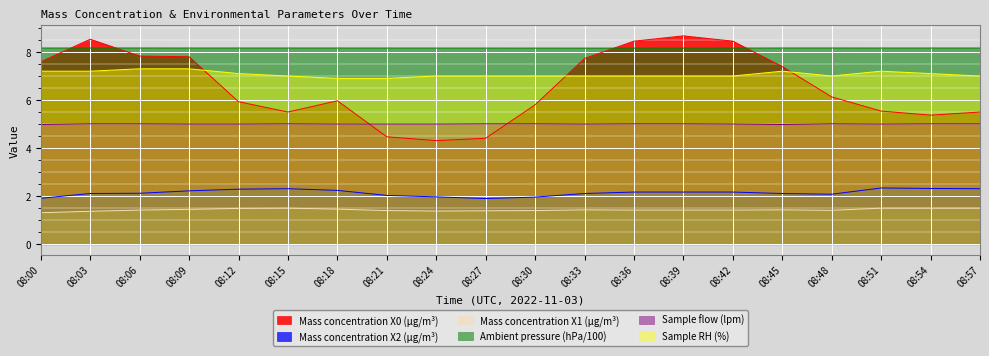

The value of Ambient pressure (hPa/100) at 08:12 is 4.0. True or false?

False